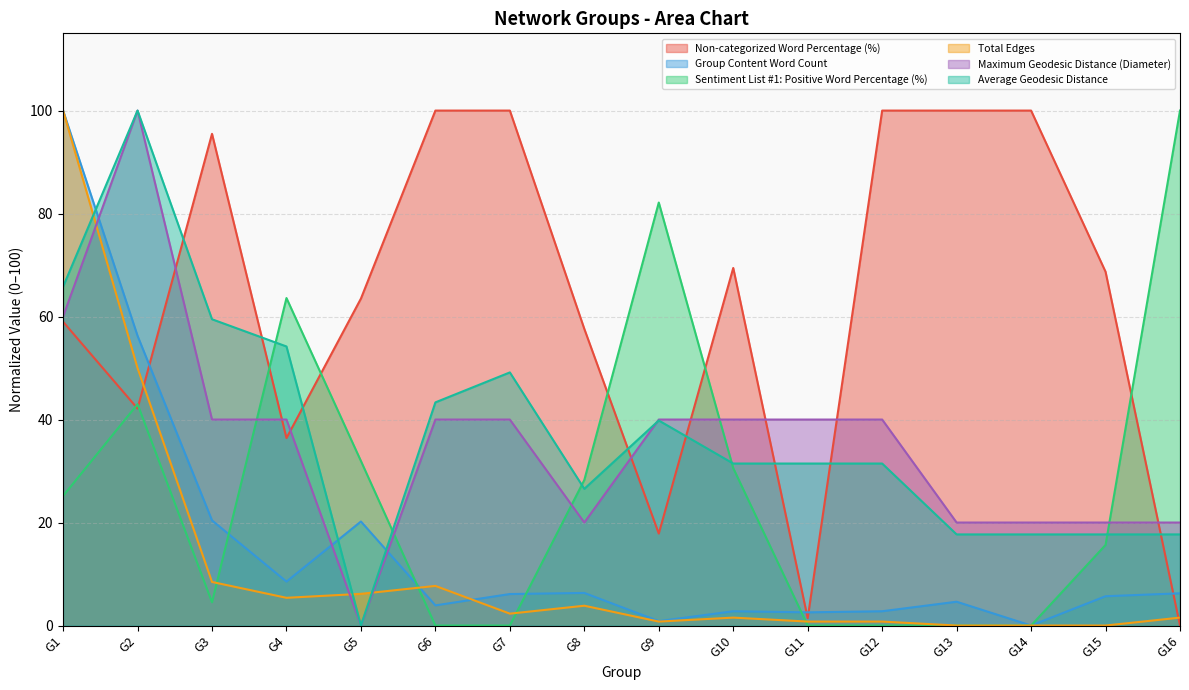

What is the sum of all Sentiment List #1: Positive Word Percentage (%) values?

424.8